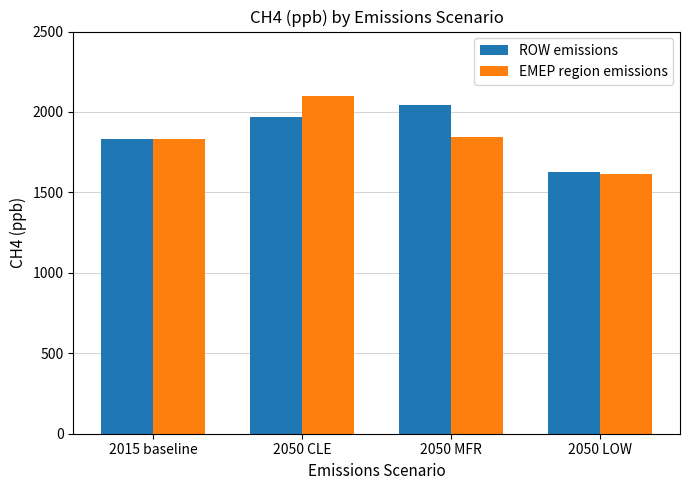

What position from the right is 2015 baseline?

4